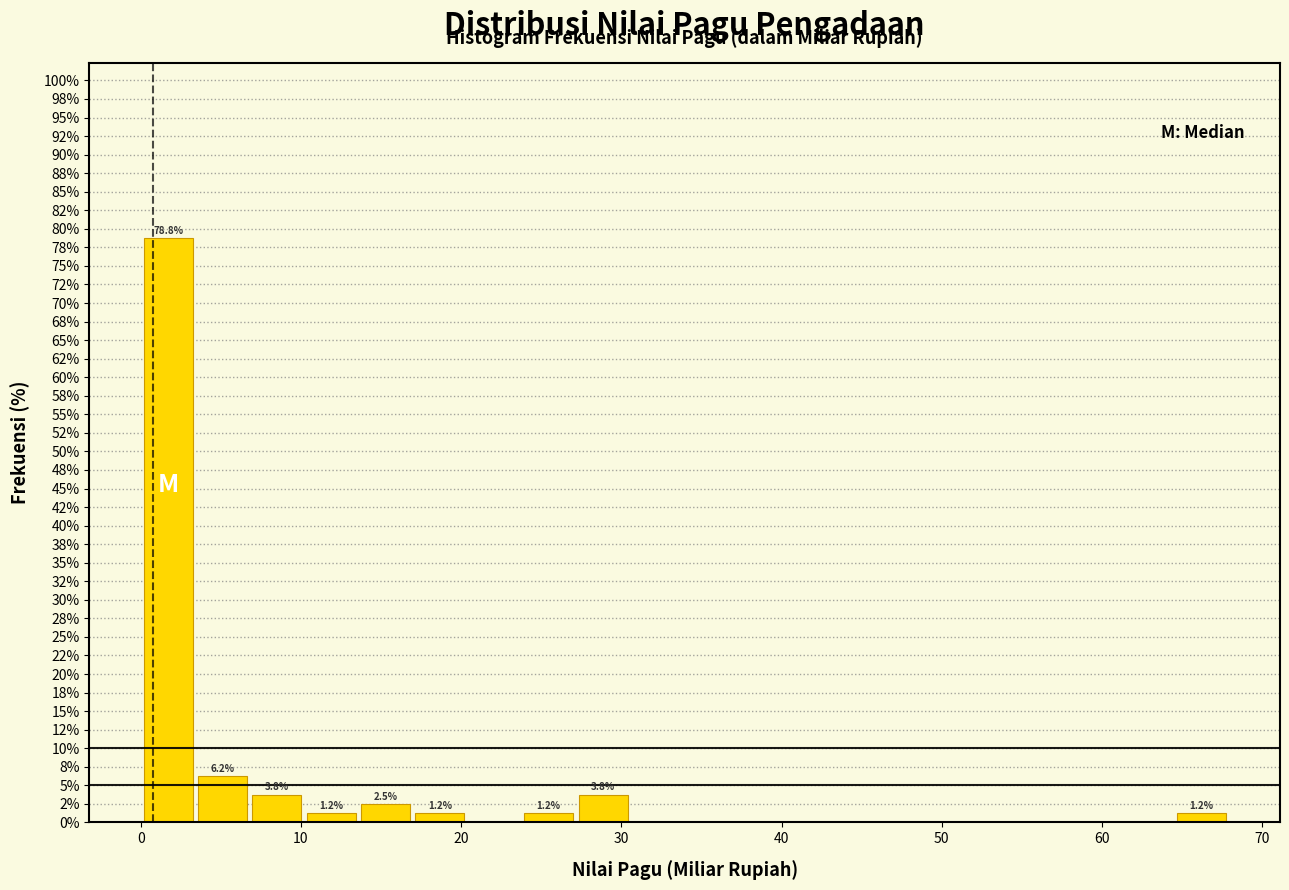

Around what value on the x-axis is the tallest bar? Give the approximate position of its centre, as read against the axis.

2